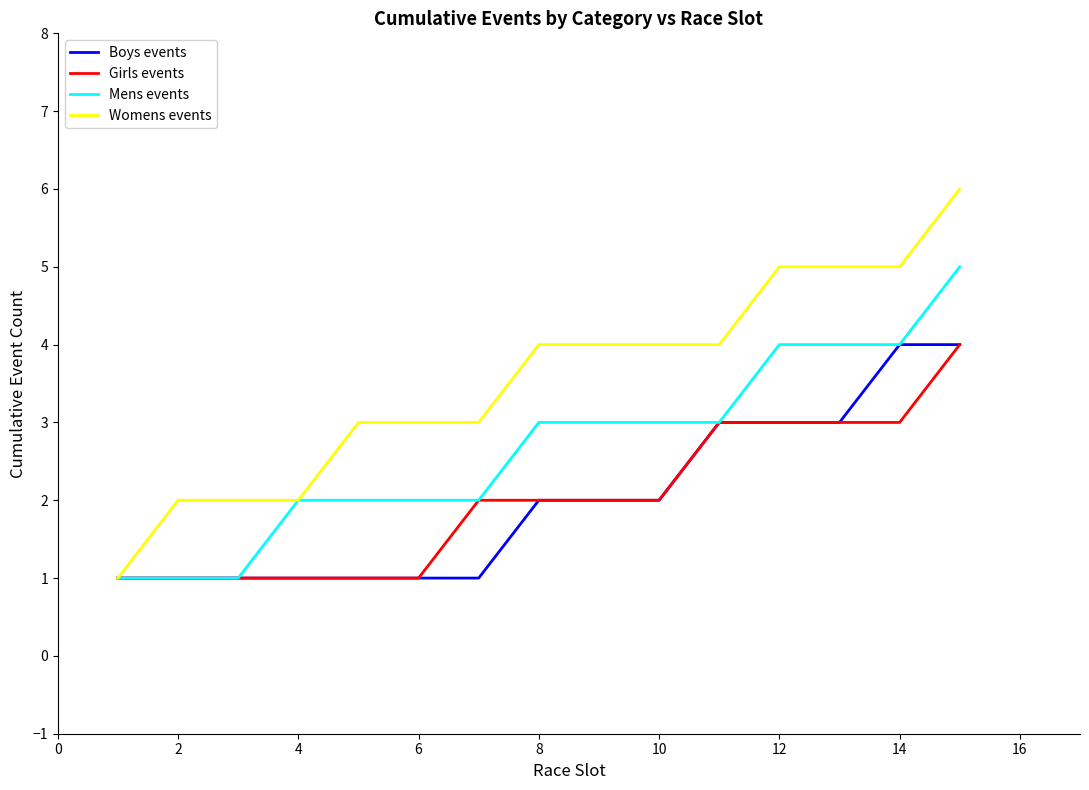

Which series has the largest range (max minus min)?

Womens events